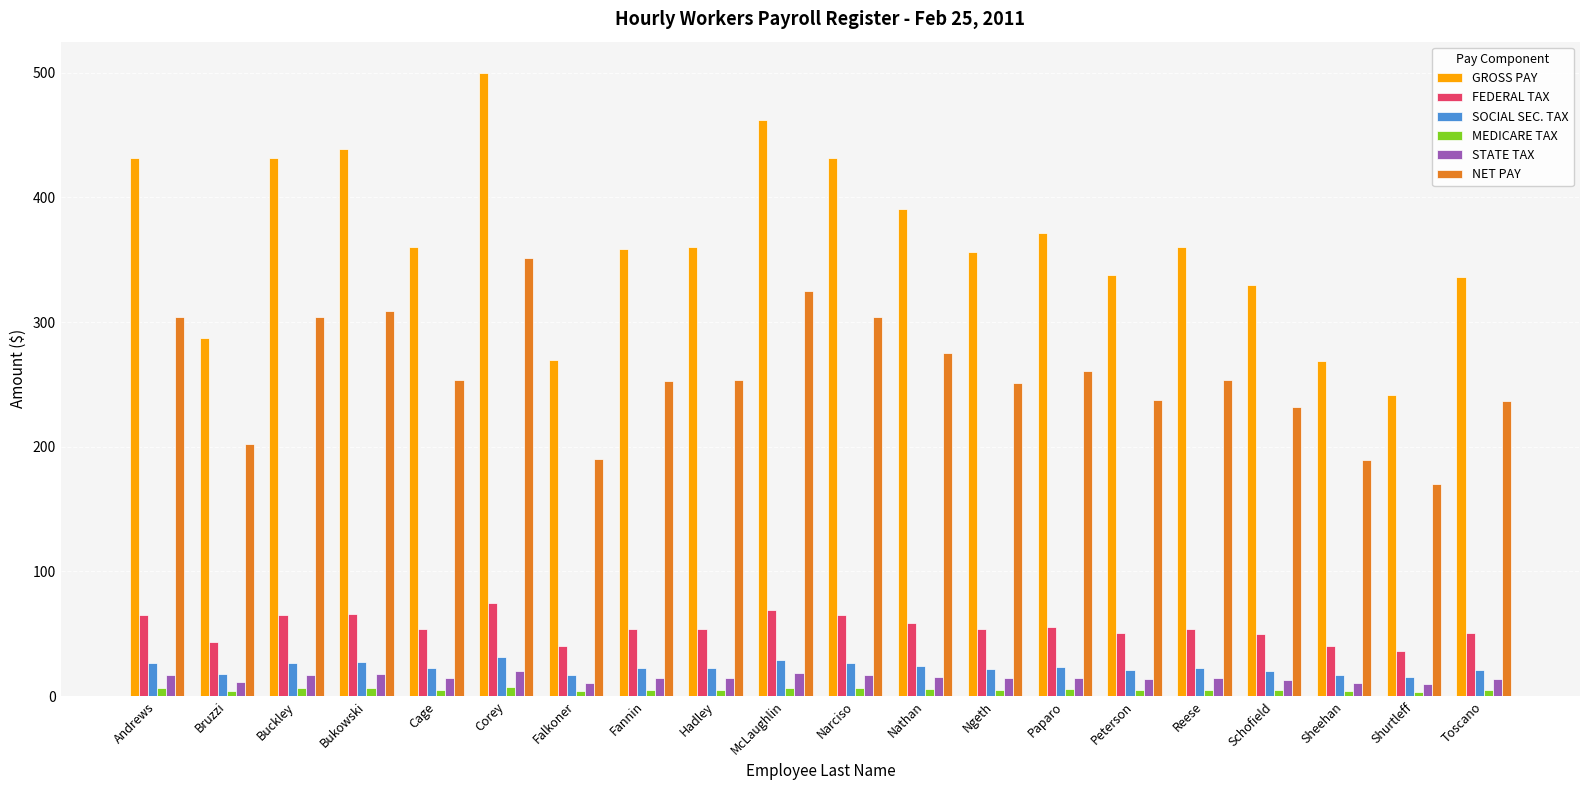

What is the label of the 10th bar from the left?

McLaughlin